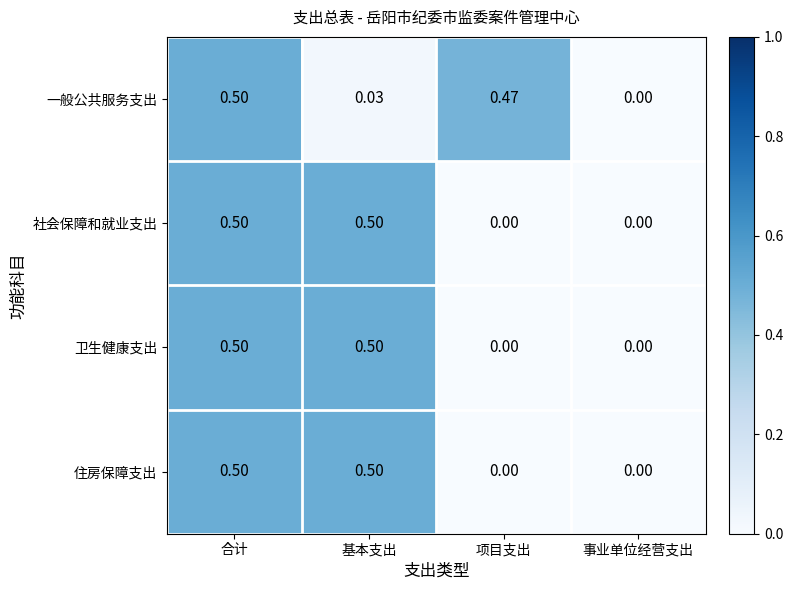

List the labels in order of 一般公共服务支出 value, largest first.

合计, 项目支出, 基本支出, 事业单位经营支出